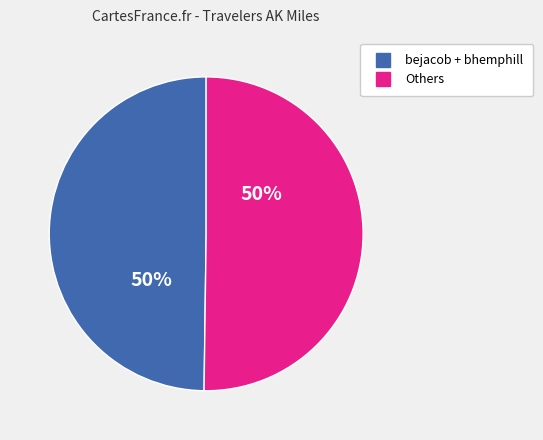

To the nearest percent, what is the average slice percentage?

50%